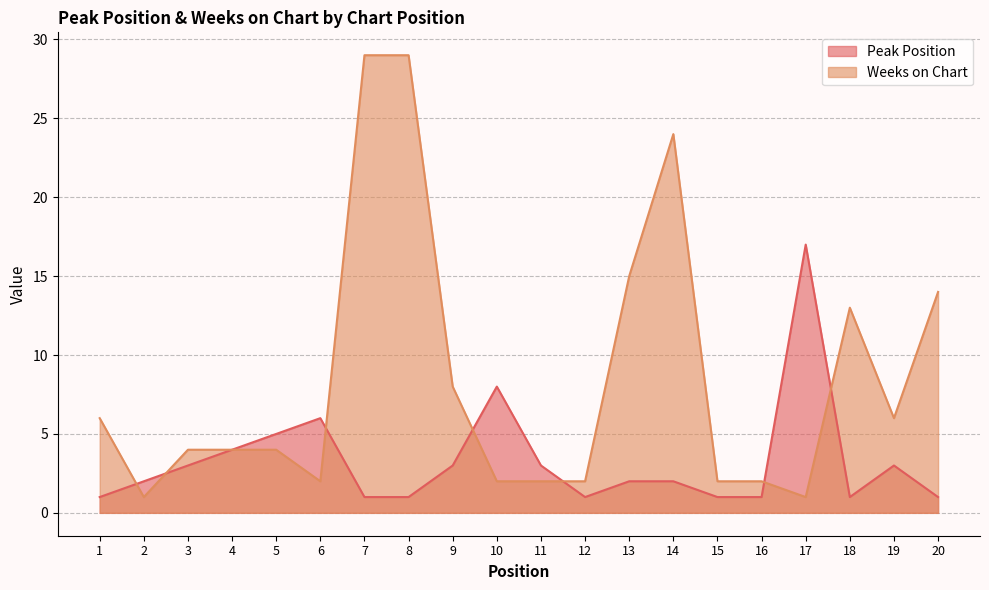

In Peak Position, how many points are lower than both neighbors (excluding endpoints)?

2